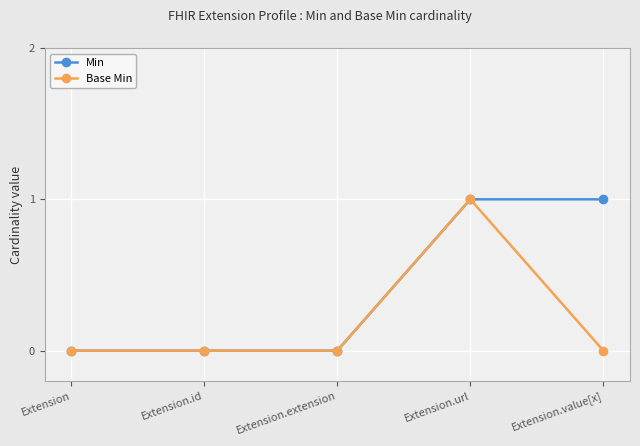

Rank the series by their average value, from lowest to highest.

Base Min, Min